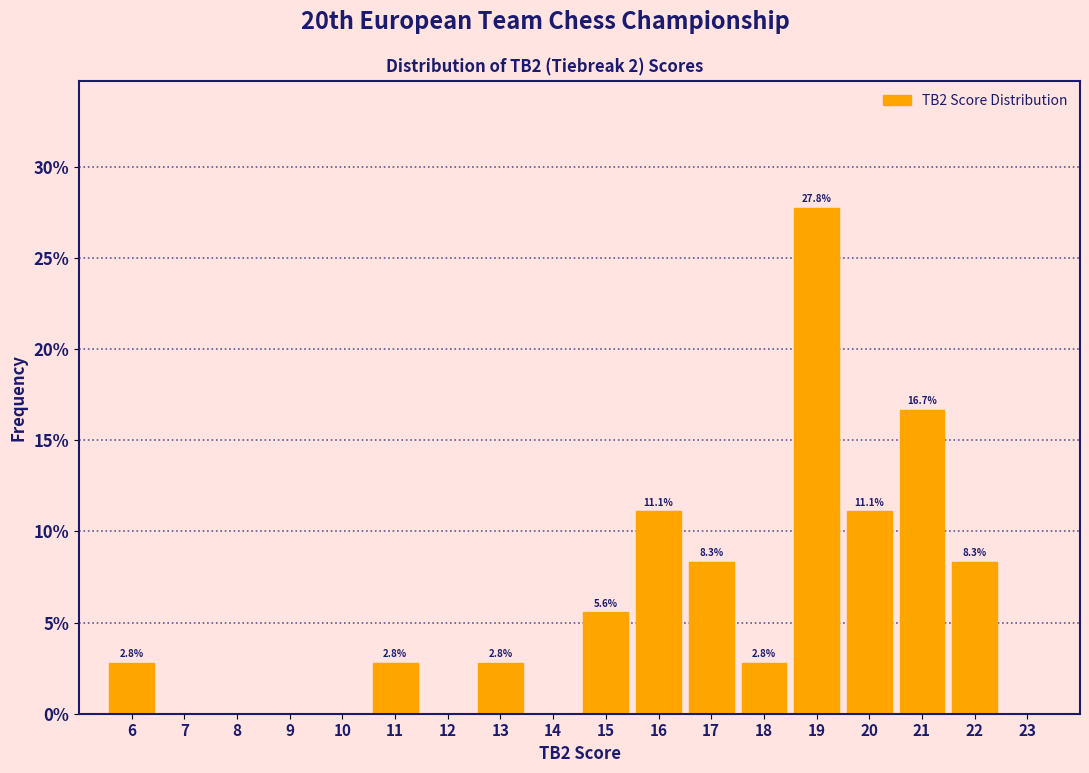

Which range on the x-axis has the tallest bar?

18.5 to 19.5